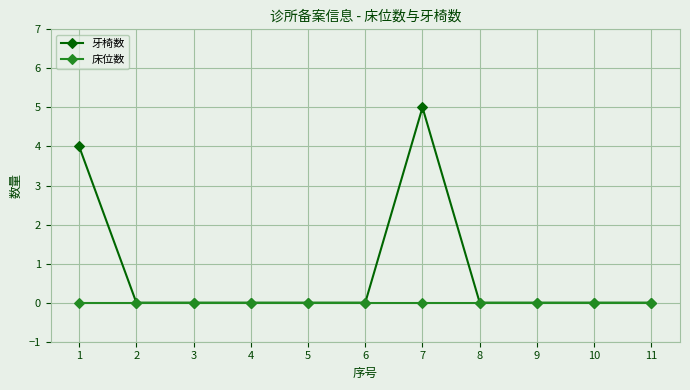

Between 1 and 6, which series saw the biggest shift?

牙椅数